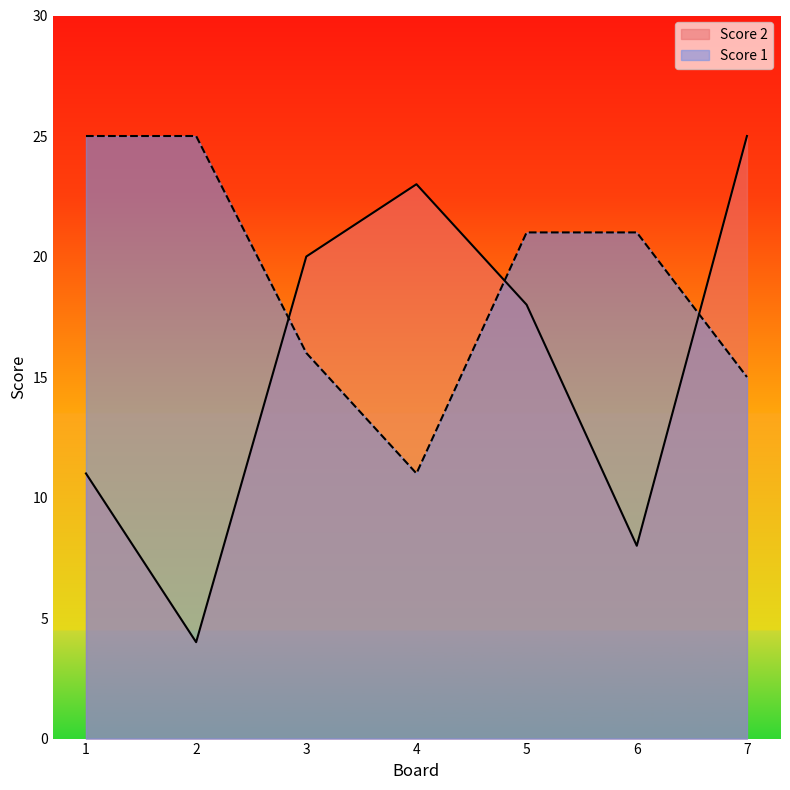

Which series ends up on top after the final intersection of Score 2 and Score 1?

Score 2